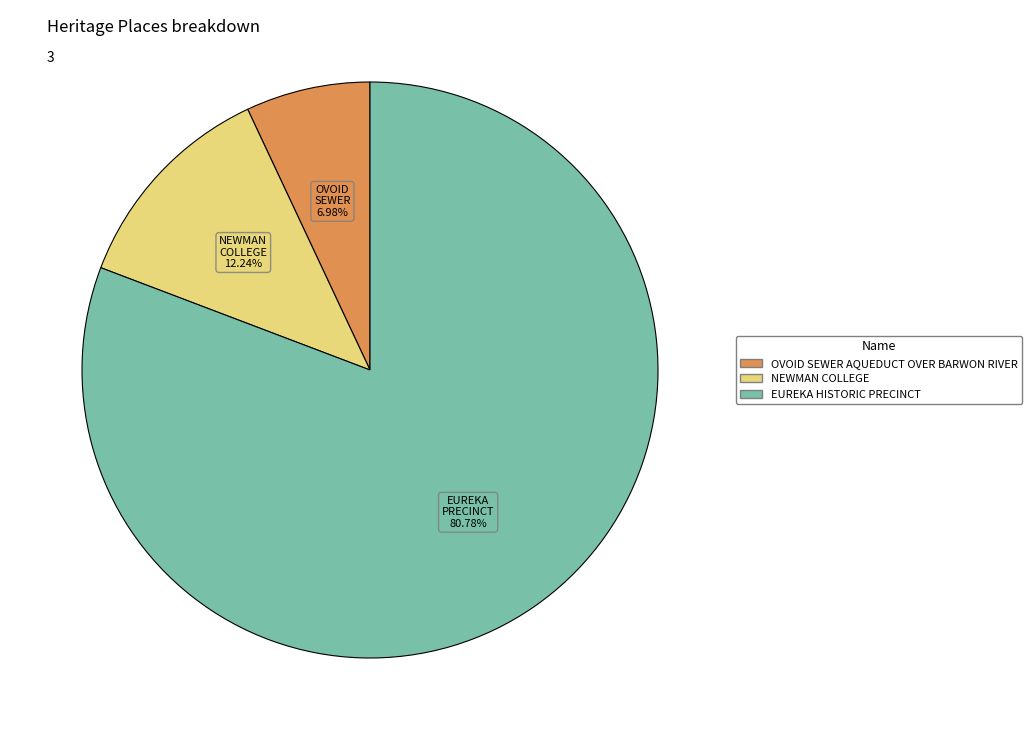

Is it true that NEWMAN COLLEGE is 12% of the pie?

True